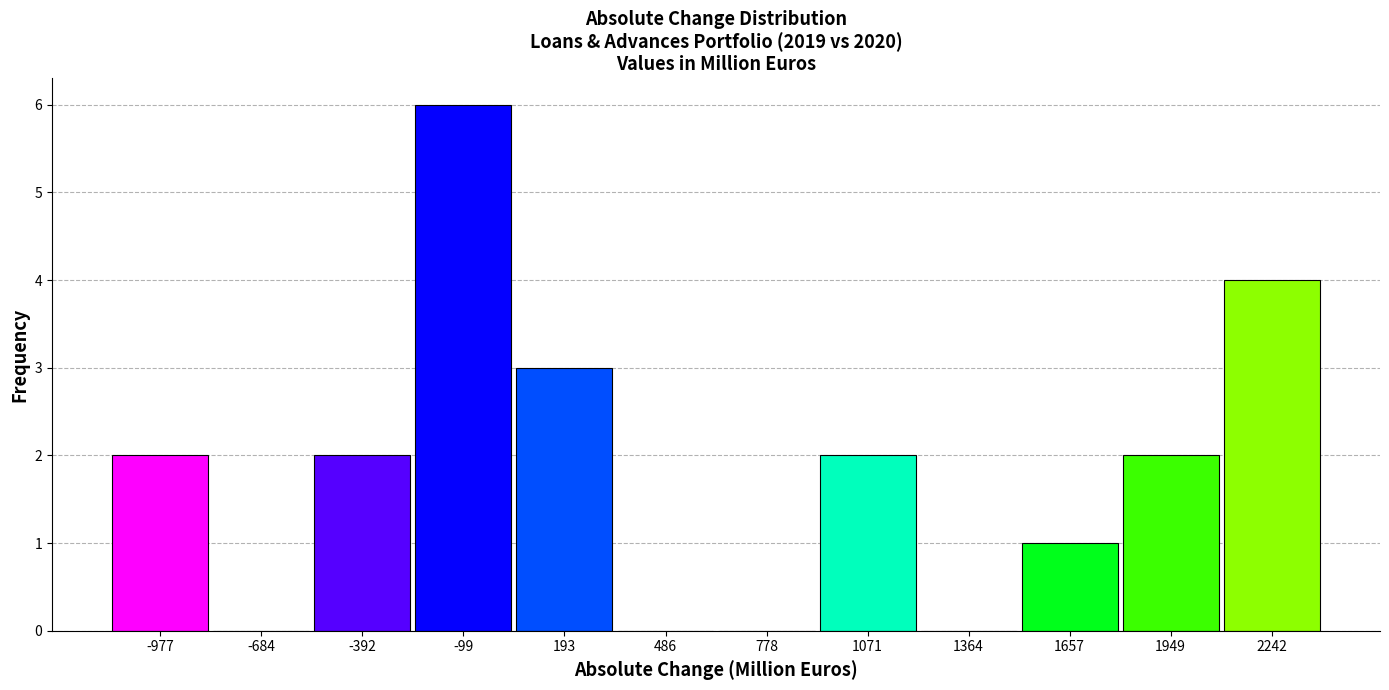

What is the height of the bar covering -250 to 50 on the x-axis? Neither the bar edges nor the heights are printed on the chart, so give them approximately, as read against the axes.

6